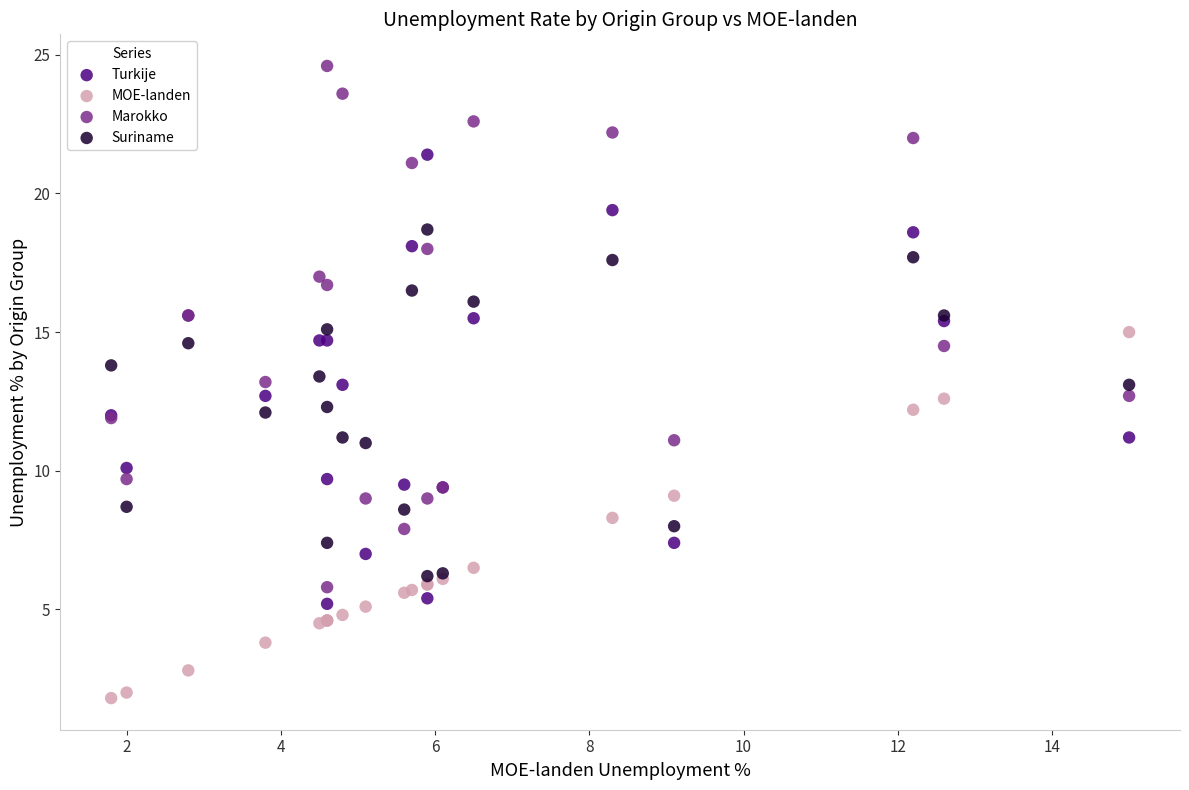

Which series contains the highest Y value?

Marokko